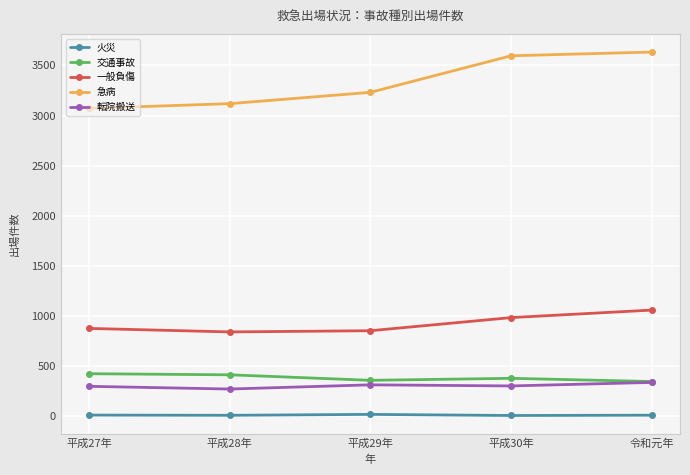

How many data points in 一般負傷 are less than 876?

2